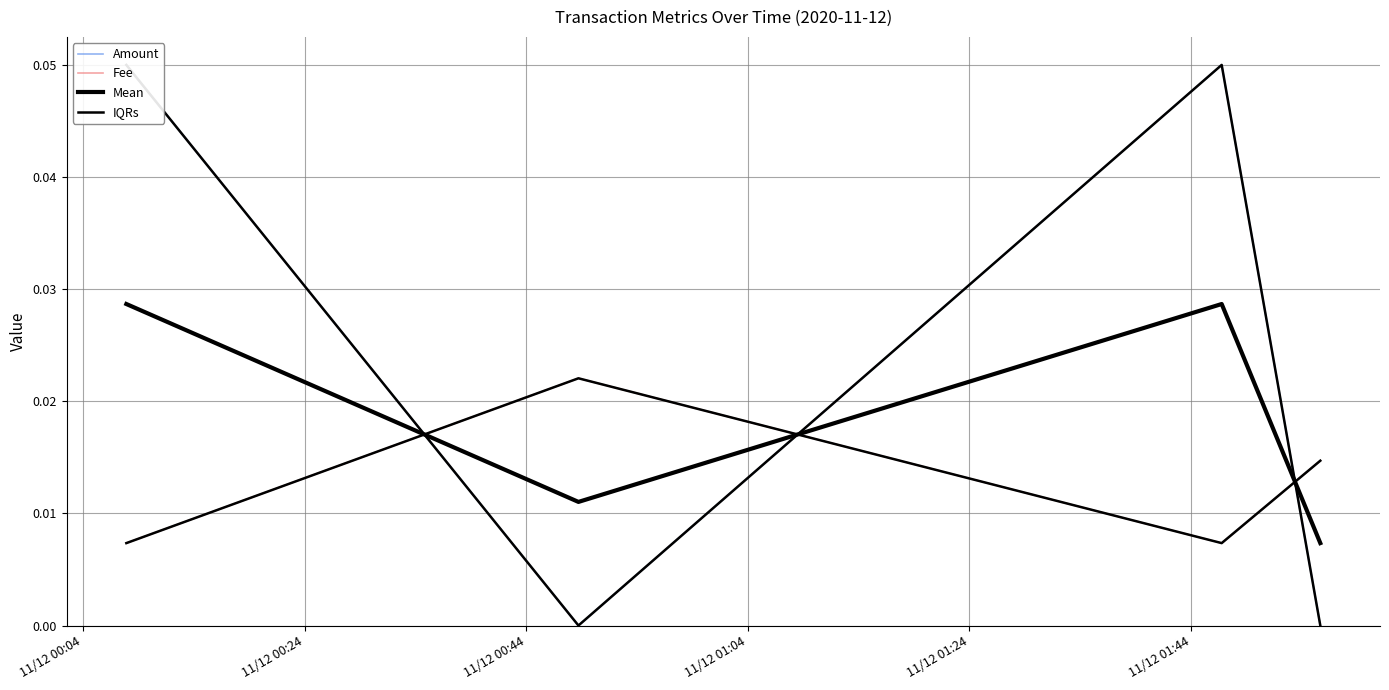

Which series changed the most between 11/12 00:44 and 11/12 01:04?

Amount